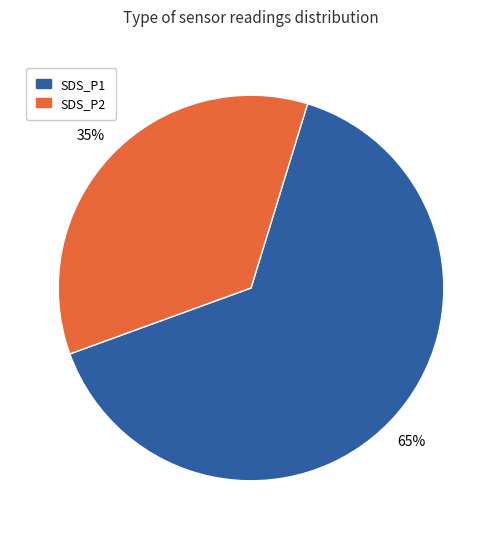

What is the smallest slice in the pie chart?

SDS_P2